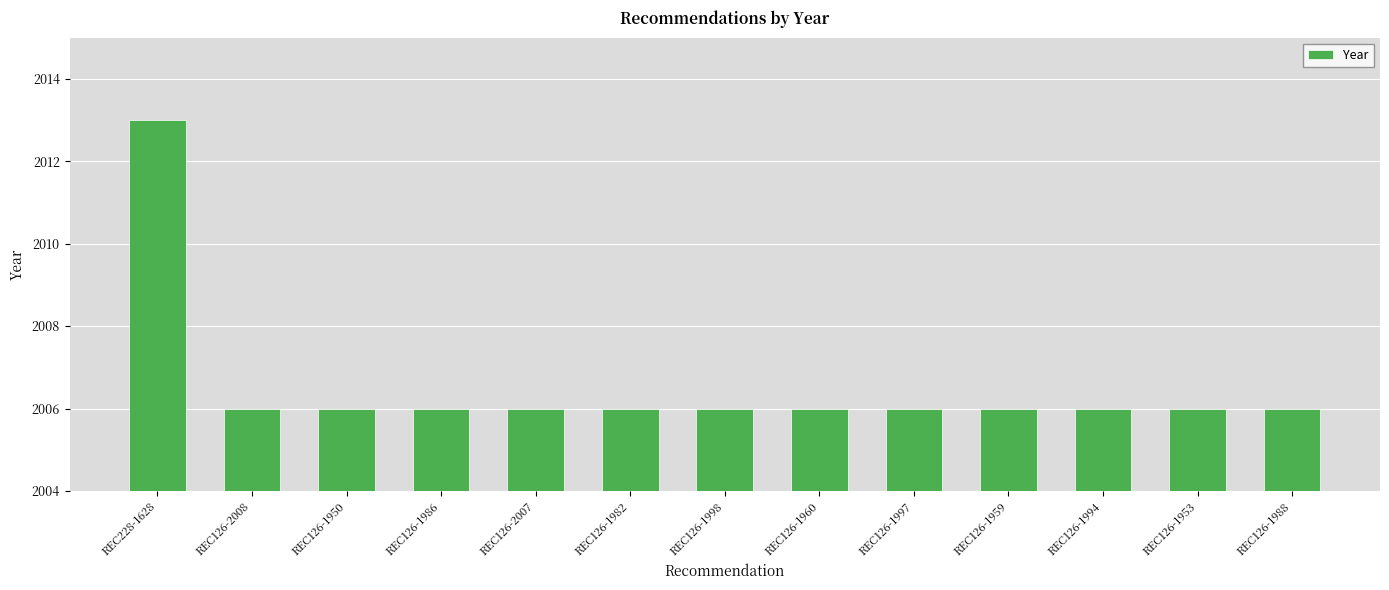

What is the difference between the maximum and minimum values?

7